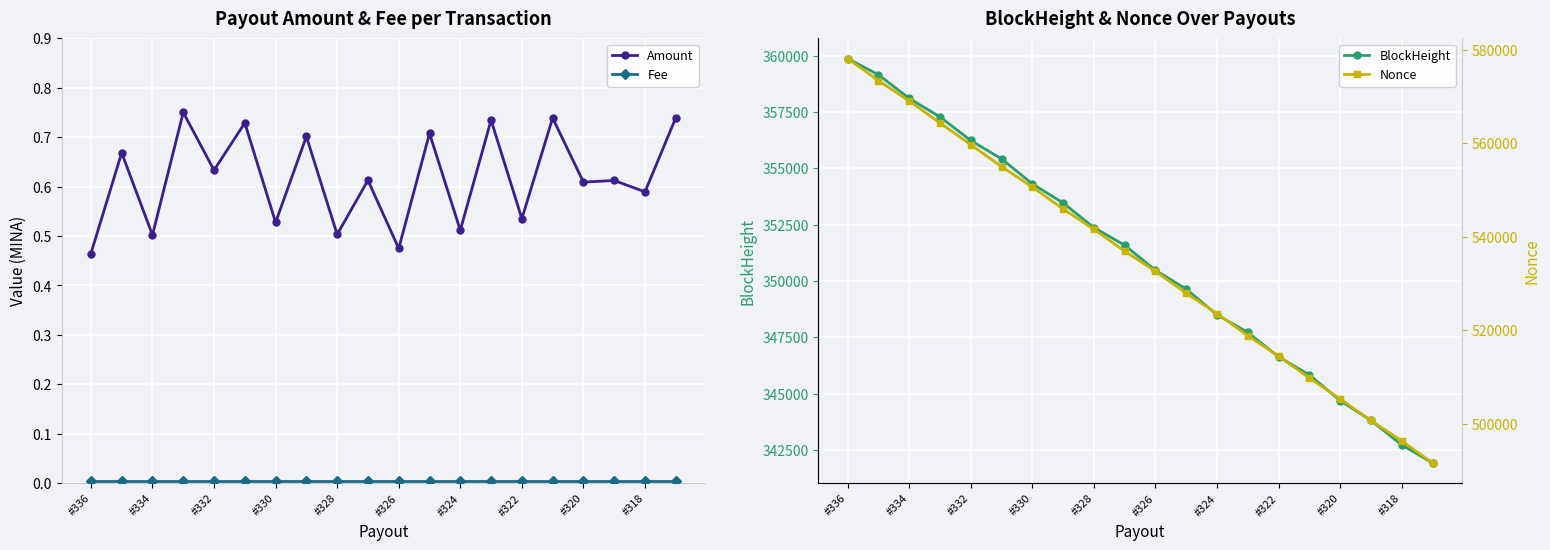

True or false: Amount has more than 2 points higher than both neighbors.

True